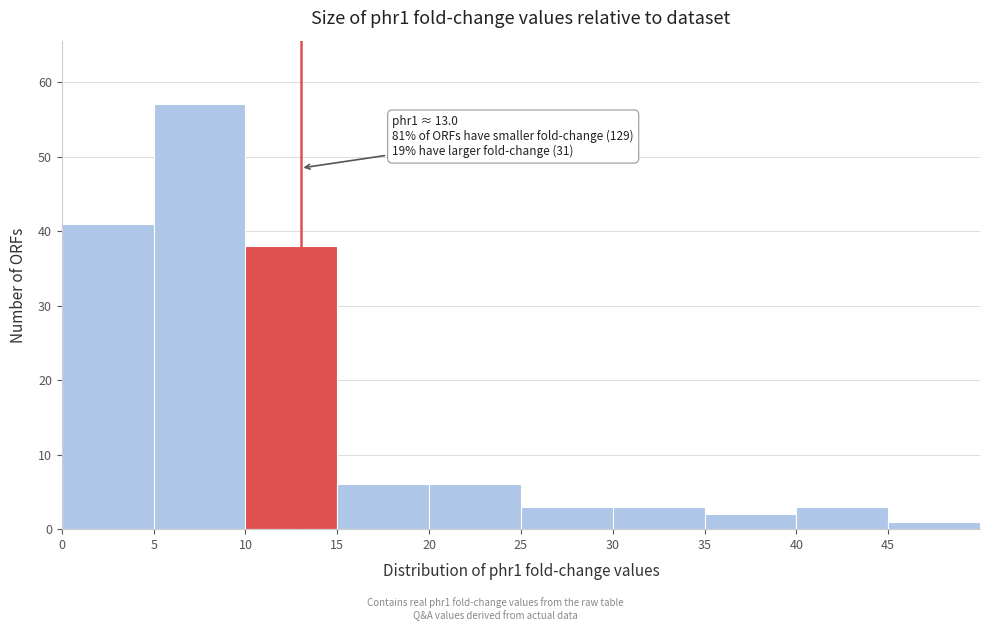

Which range on the x-axis has the tallest bar?

5 to 10